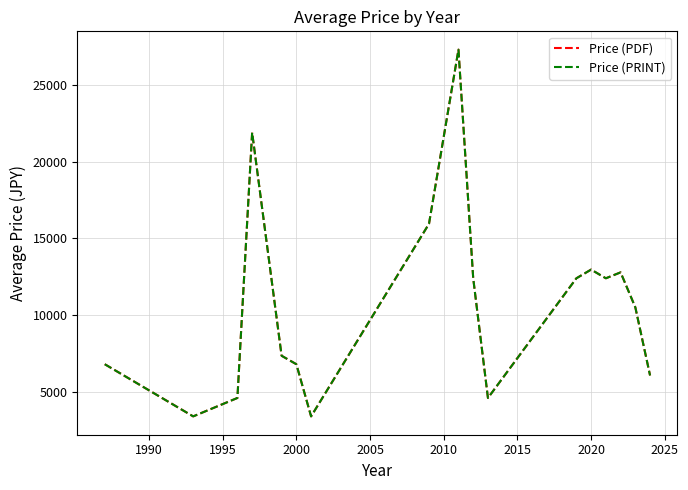

Does the chart have visible grid lines?

Yes